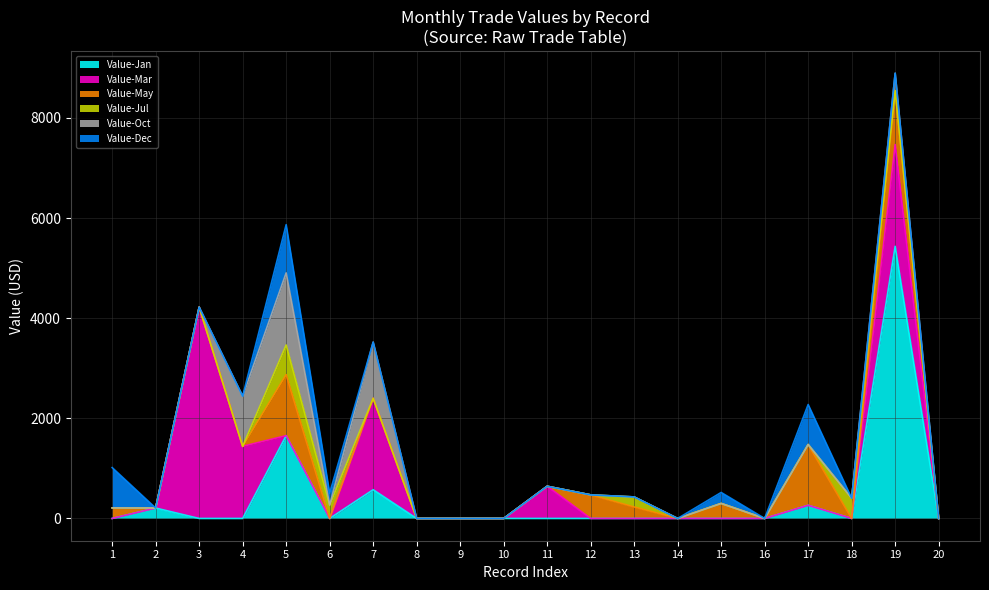

Which series has the largest total across all categories?

Value-Mar